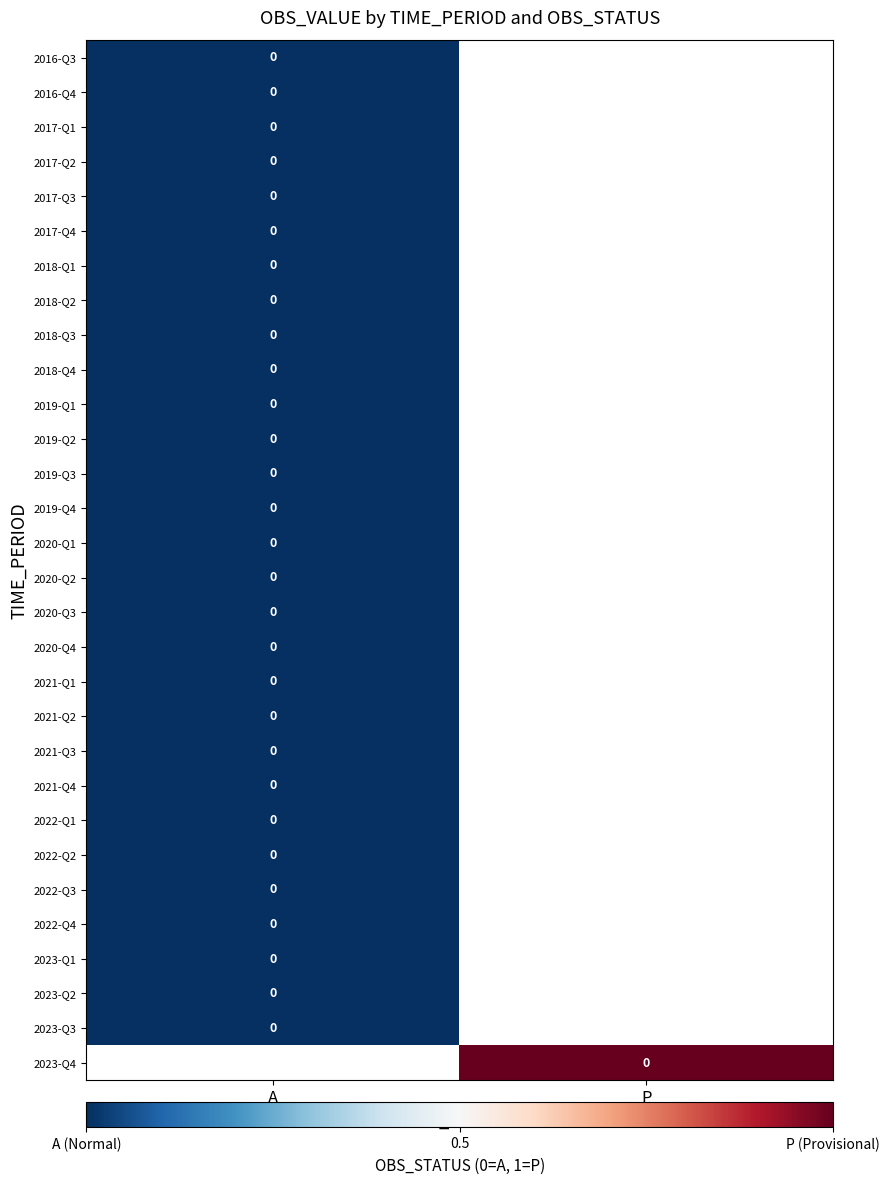

Rank the series by their maximum value, from highest to lowest.

2016-Q3, 2016-Q4, 2017-Q1, 2017-Q2, 2017-Q3, 2017-Q4, 2018-Q1, 2018-Q2, 2018-Q3, 2018-Q4, 2019-Q1, 2019-Q2, 2019-Q3, 2019-Q4, 2020-Q1, 2020-Q2, 2020-Q3, 2020-Q4, 2021-Q1, 2021-Q2, 2021-Q3, 2021-Q4, 2022-Q1, 2022-Q2, 2022-Q3, 2022-Q4, 2023-Q1, 2023-Q2, 2023-Q3, 2023-Q4